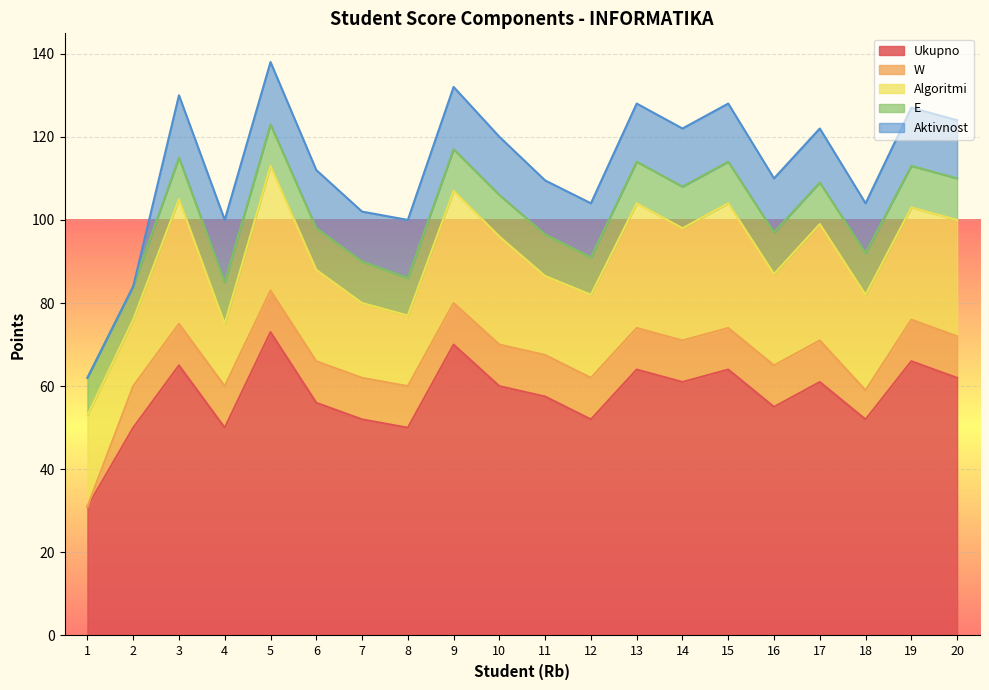

The Ukupno series shows 74.9 at 6. True or false?

False